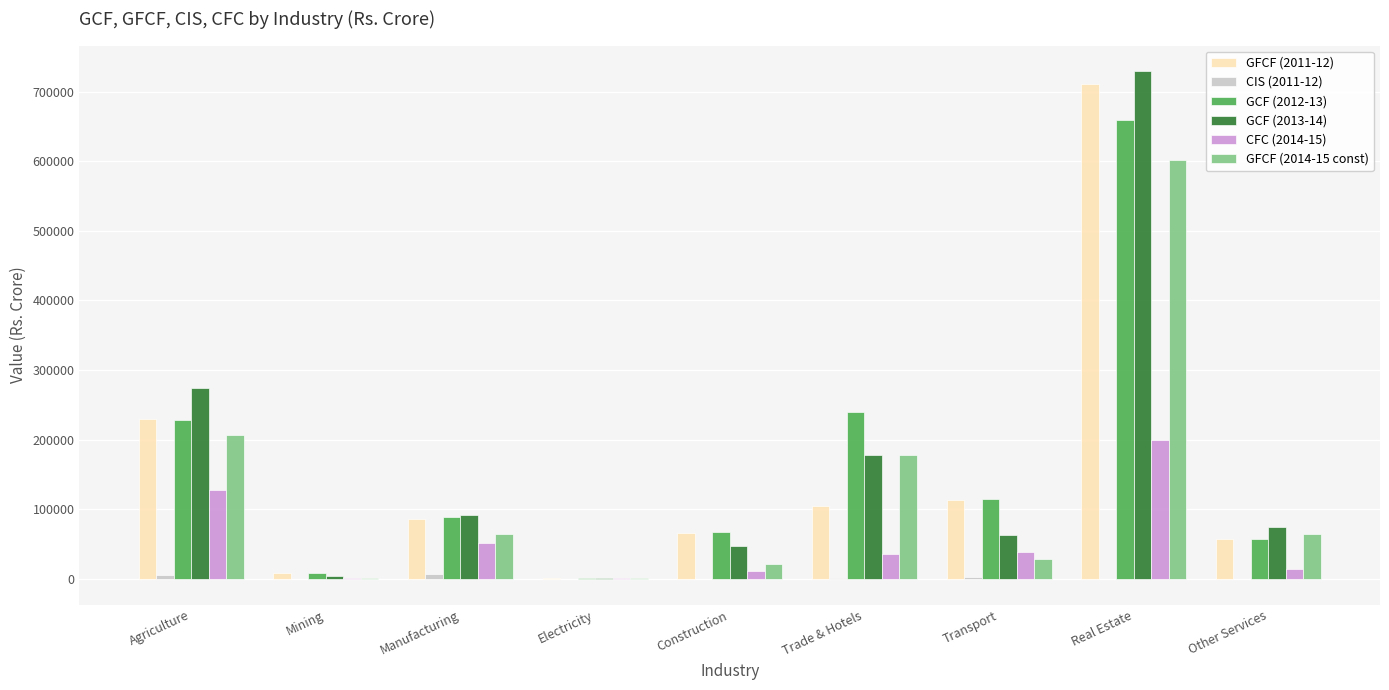

True or false: GCF (2012-13) has a value of 228671 at Agriculture.

True